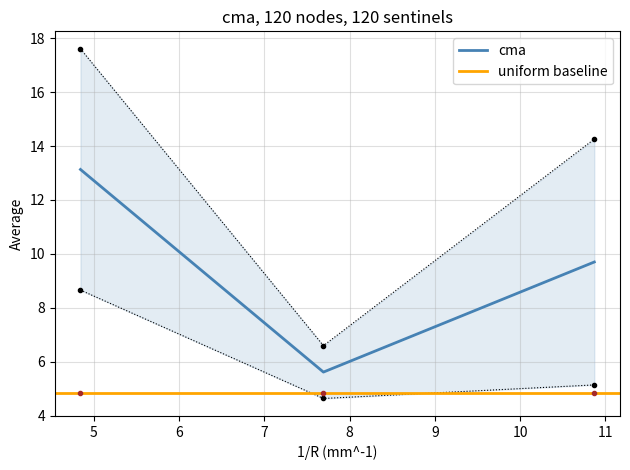

What is the lowest value of the cma series?

5.6